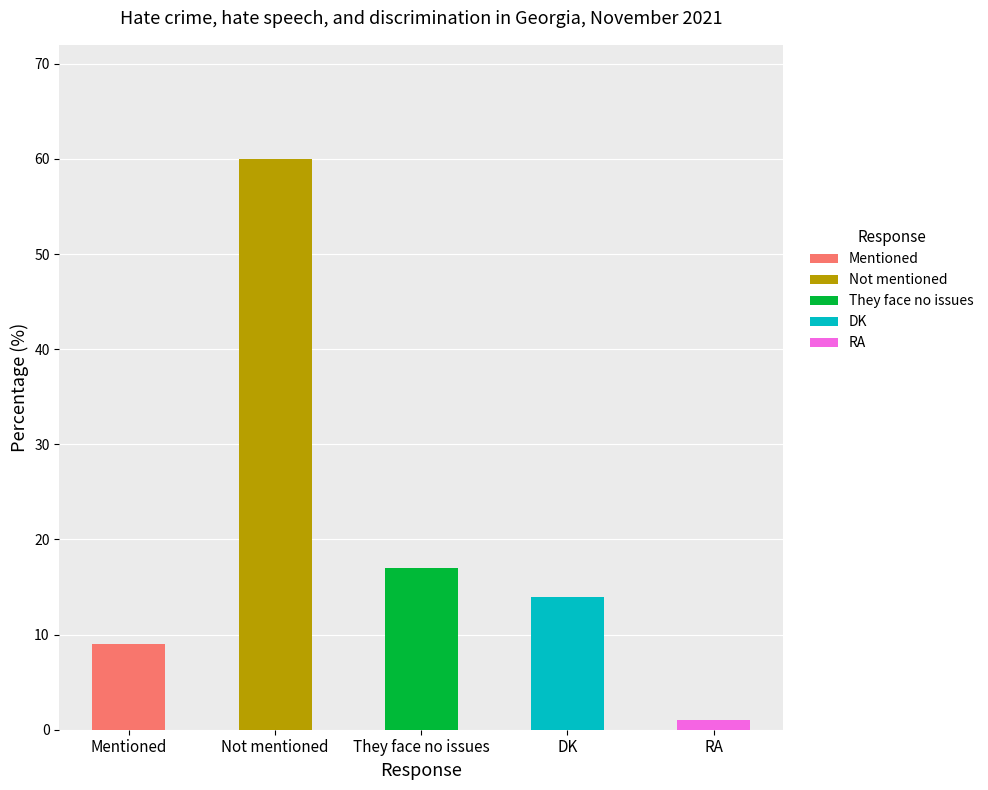

What is the minimum value shown in the chart?

1